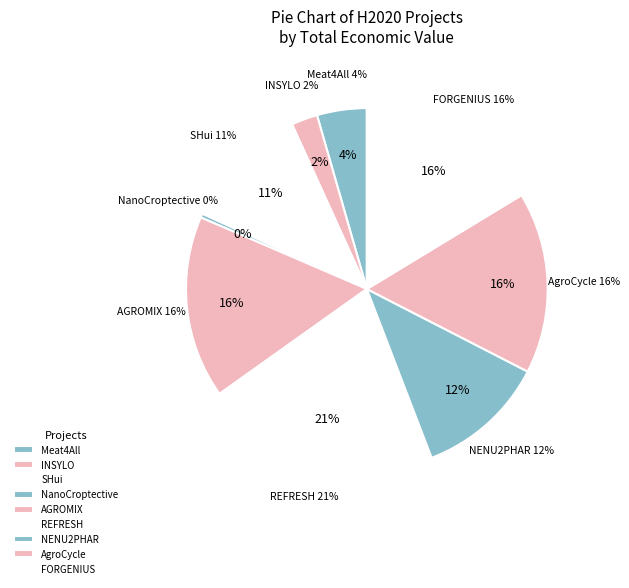

Does H2020 AgroCycle represent more than half of the total?

No